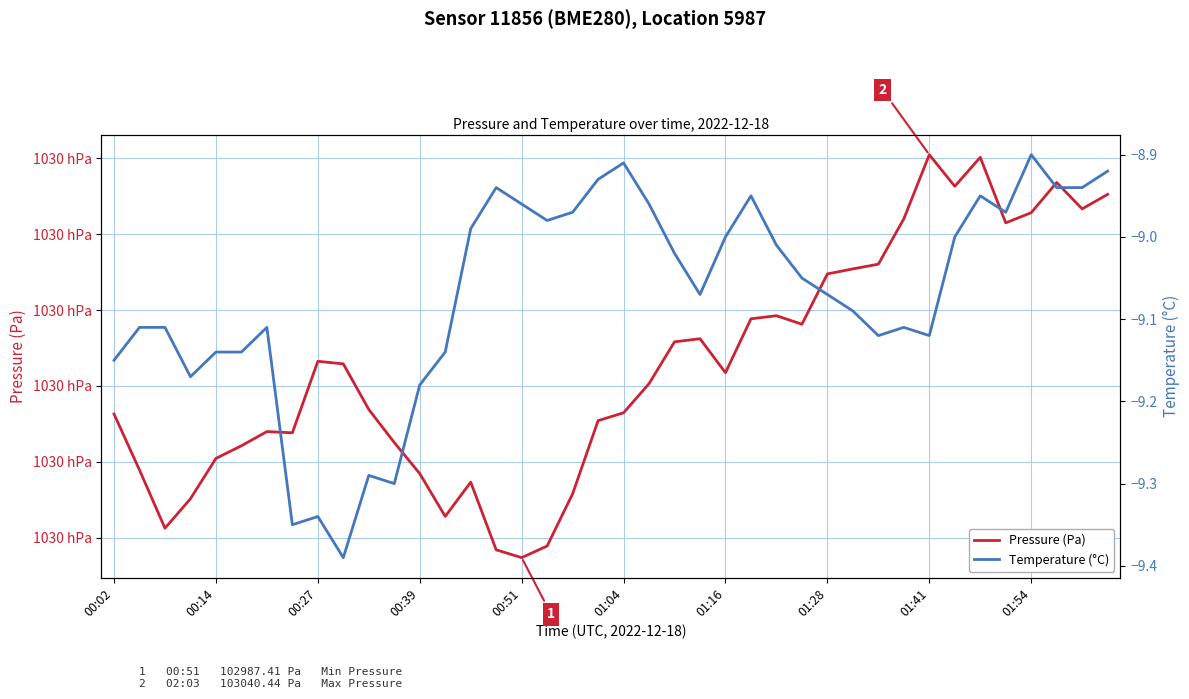

Does the chart have visible grid lines?

Yes